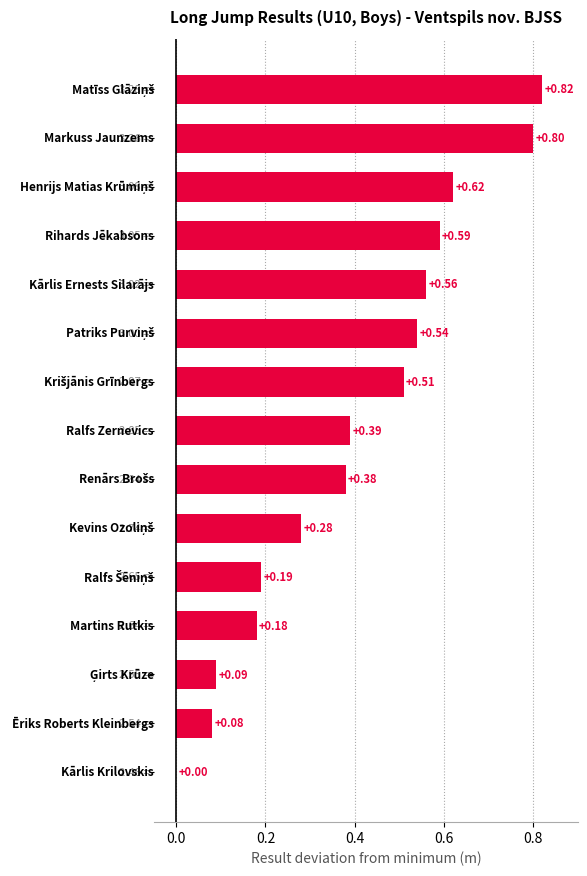

How many values exceed 0?

14